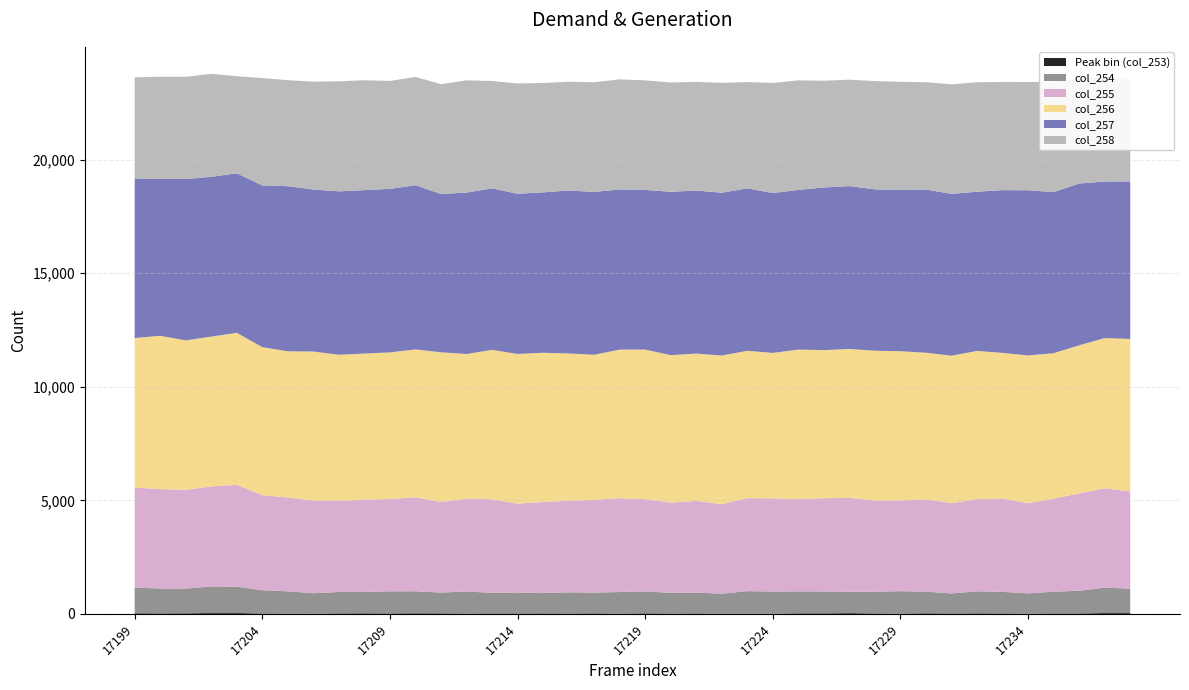

Reading right to left, list all the values displayed in this chart.

Peak bin (col_253): 17238=41	17237=39	17236=21	17235=21	17234=15	17233=21	17232=25	17231=19	17230=27	17229=15	17228=20	17227=35	17226=26	17225=26	17224=13	17223=17	17222=14	17221=20	17220=17	17219=26	17218=14	17217=24	17216=17	17215=23	17214=21	17213=20	17212=17	17211=24	17210=29	17209=21	17208=26	17207=23	17206=12	17205=17	17204=19	17203=39	17202=40	17201=27	17200=23	17199=30
col_254: 17238=1070	17237=1118	17236=996	17235=957	17234=886	17233=948	17232=968	17231=881	17230=953	17229=984	17228=957	17227=938	17226=963	17225=964	17224=971	17223=984	17222=877	17221=914	17220=908	17219=964	17218=947	17217=914	17216=930	17215=897	17214=920	17213=907	17212=969	17211=914	17210=967	17209=972	17208=935	17207=940	17206=899	17205=976	17204=1021	17203=1159	17202=1167	17201=1086	17200=1095	17199=1126
col_255: 17238=4286	17237=4373	17236=4291	17235=4097	17234=3969	17233=4109	17232=4059	17231=3975	17230=4061	17229=3998	17228=4014	17227=4137	17226=4103	17225=4063	17224=4103	17223=4095	17222=3939	17221=4039	17220=3975	17219=4063	17218=4132	17217=4085	17216=4031	17215=4006	17214=3912	17213=4121	17212=4091	17211=3985	17210=4139	17209=4064	17208=4074	17207=4011	17206=4080	17205=4133	17204=4191	17203=4484	17202=4407	17201=4350	17200=4376	17199=4407
col_256: 17238=6711	17237=6617	17236=6521	17235=6407	17234=6512	17233=6415	17232=6530	17231=6496	17230=6460	17229=6570	17228=6597	17227=6557	17226=6522	17225=6586	17224=6408	17223=6489	17222=6547	17221=6491	17220=6495	17219=6586	17218=6546	17217=6388	17216=6491	17215=6573	17214=6594	17213=6579	17212=6367	17211=6597	17210=6511	17209=6459	17208=6430	17207=6440	17206=6562	17205=6439	17204=6515	17203=6697	17202=6596	17201=6582	17200=6752	17199=6587
col_257: 17238=6940	17237=6894	17236=7124	17235=7095	17234=7274	17233=7169	17232=7011	17231=7127	17230=7188	17229=7101	17228=7108	17227=7172	17226=7167	17225=7033	17224=7040	17223=7156	17222=7171	17221=7180	17220=7196	17219=7033	17218=7055	17217=7171	17216=7180	17215=7064	17214=7055	17213=7112	17212=7111	17211=6972	17210=7231	17209=7202	17208=7198	17207=7194	17206=7136	17205=7270	17204=7123	17203=7025	17202=7038	17201=7107	17200=6924	17199=6997
col_258: 17238=4536	17237=4611	17236=4614	17235=4861	17234=4768	17233=4765	17232=4819	17231=4824	17230=4726	17229=4765	17228=4769	17227=4688	17226=4699	17225=4825	17224=4846	17223=4681	17222=4839	17221=4786	17220=4811	17219=4825	17218=4846	17217=4832	17216=4786	17215=4817	17214=4859	17213=4731	17212=4943	17211=4836	17210=4771	17209=4753	17208=4838	17207=4847	17206=4750	17205=4669	17204=4730	17203=4275	17202=4536	17201=4503	17200=4487	17199=4484